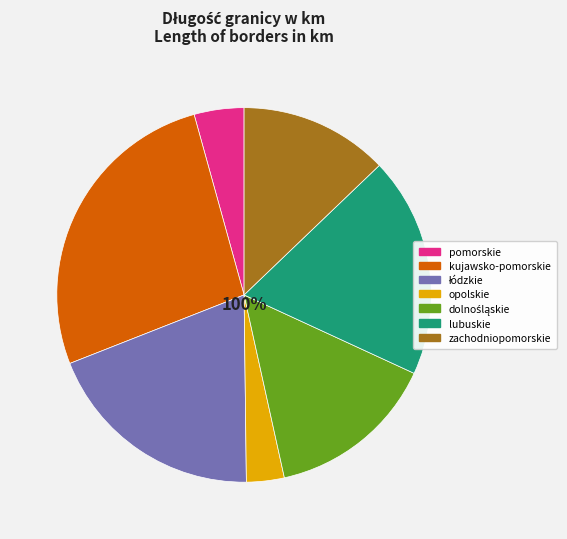

To the nearest percent, what is the difference between the opolskie
3.2% and łódzkie
19.2% slice percentages?

16%